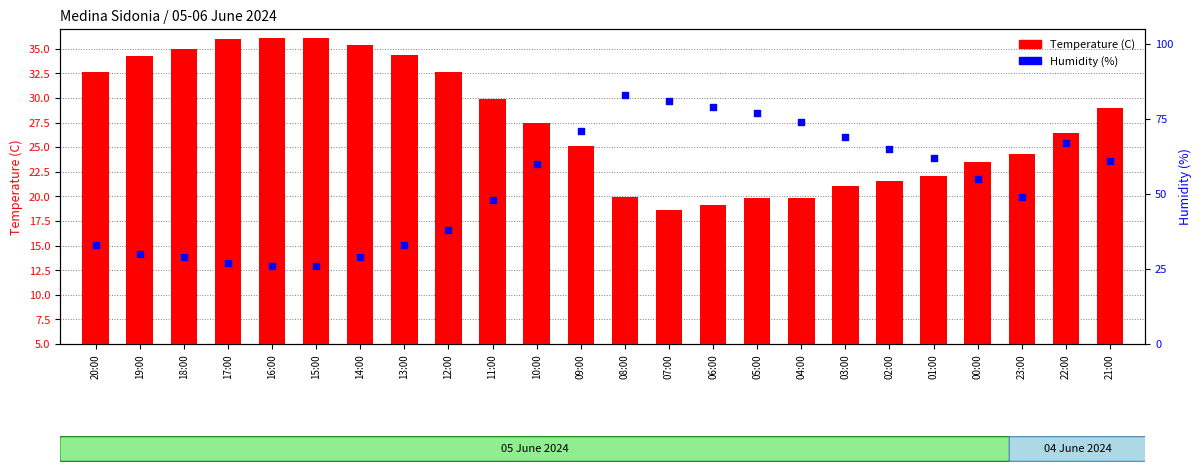

At which category is the sum across all series the highest?

08:00